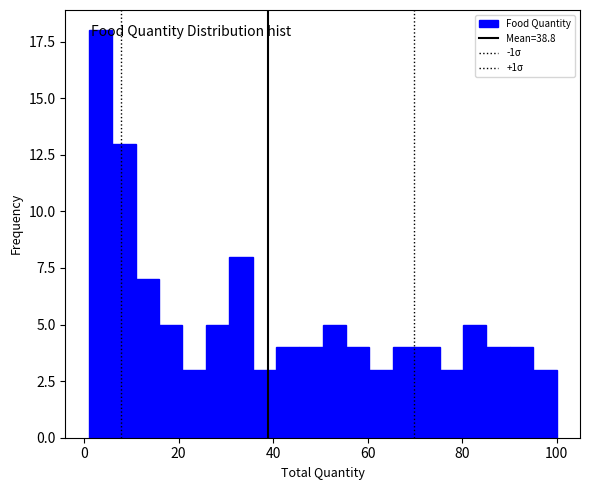

Around what value on the x-axis is the tallest bar? Give the approximate position of its centre, as read against the axis.

4